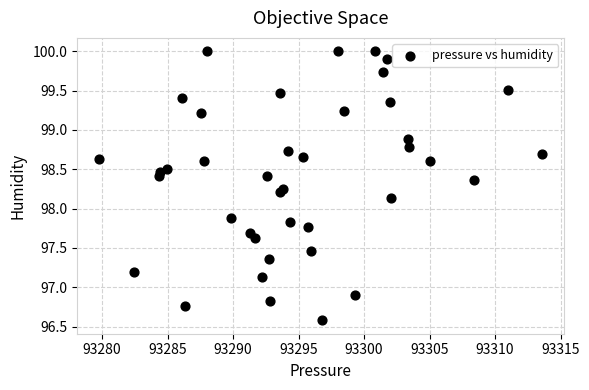

What is the range of Y values (max minus min)?

3.4